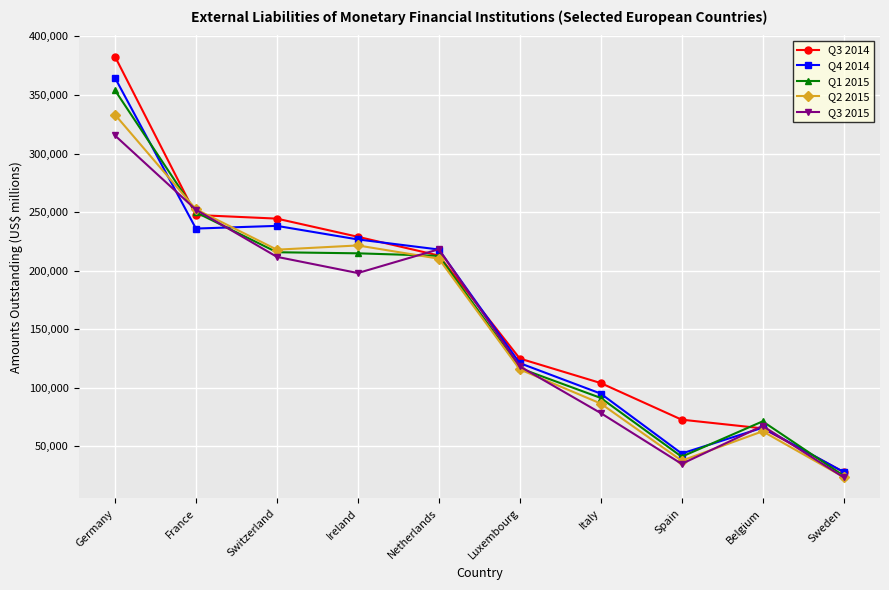

Where does the Q1 2015 series first go above 212636?

Germany